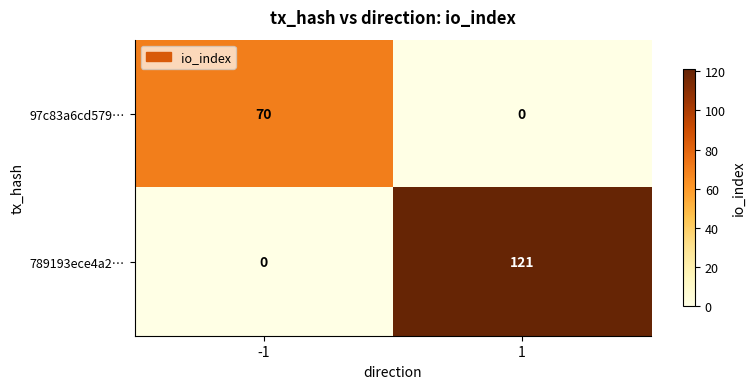

The 789193ece4a2… series shows 31 at 1. True or false?

False